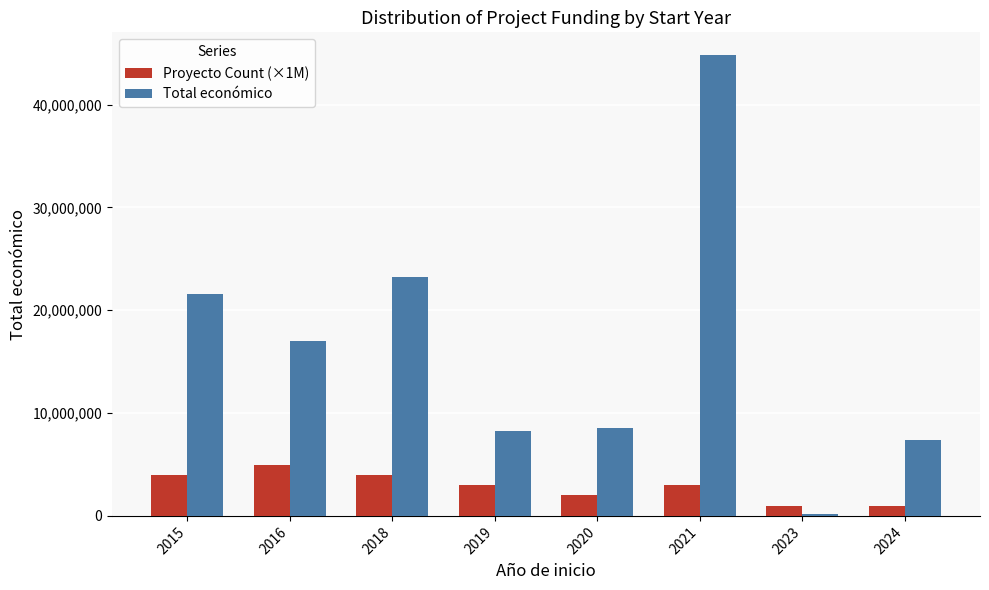

How many data points in Proyecto Count (×1M) are less than 3000000?

3